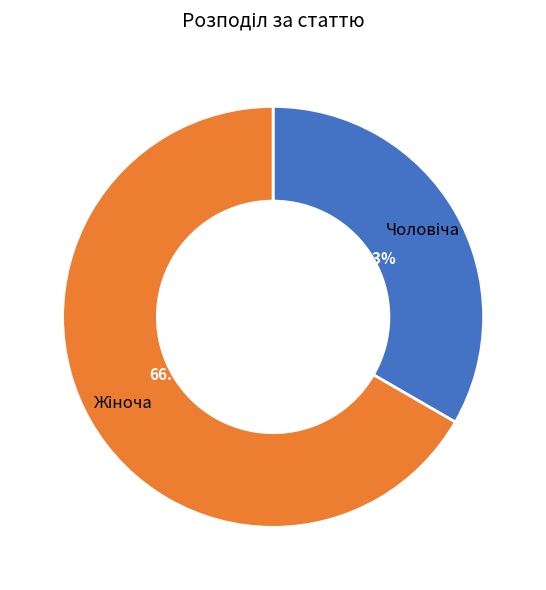

Does any single category account for the majority?

Yes